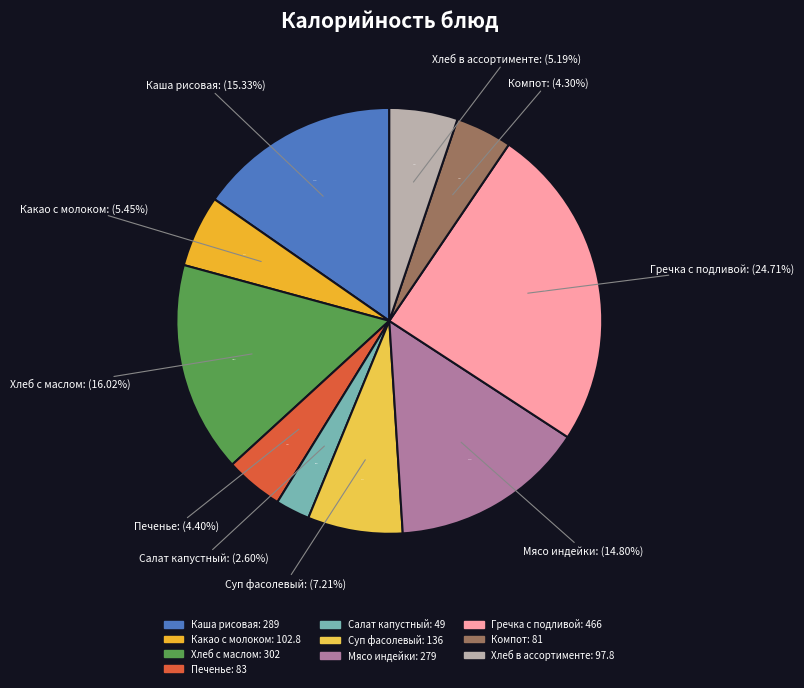

How many slices are in this pie chart?

10